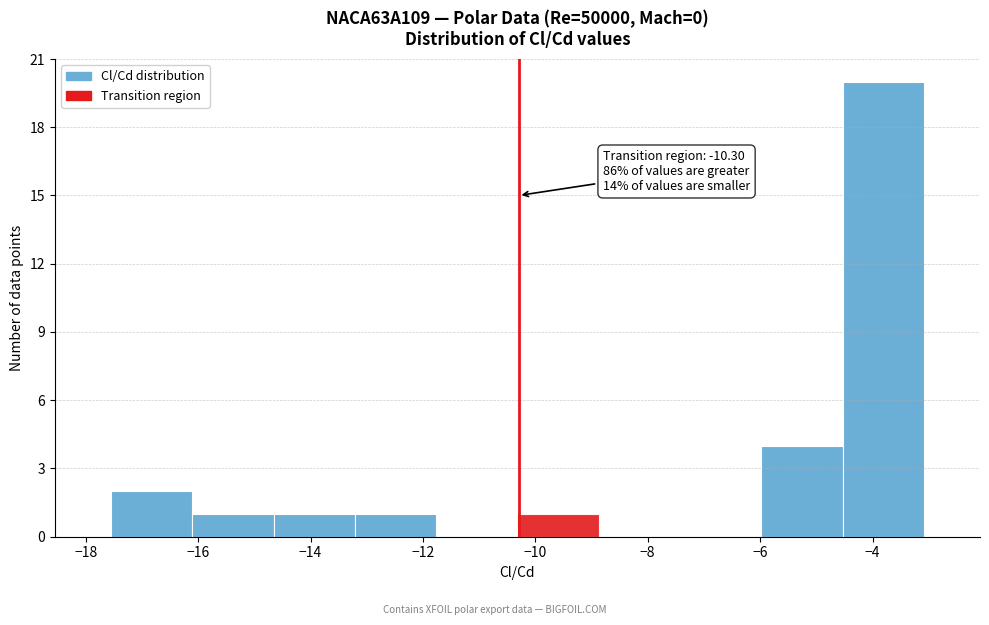

Over which range of the x-axis is the bar tallest?

-4.6 to -3.0